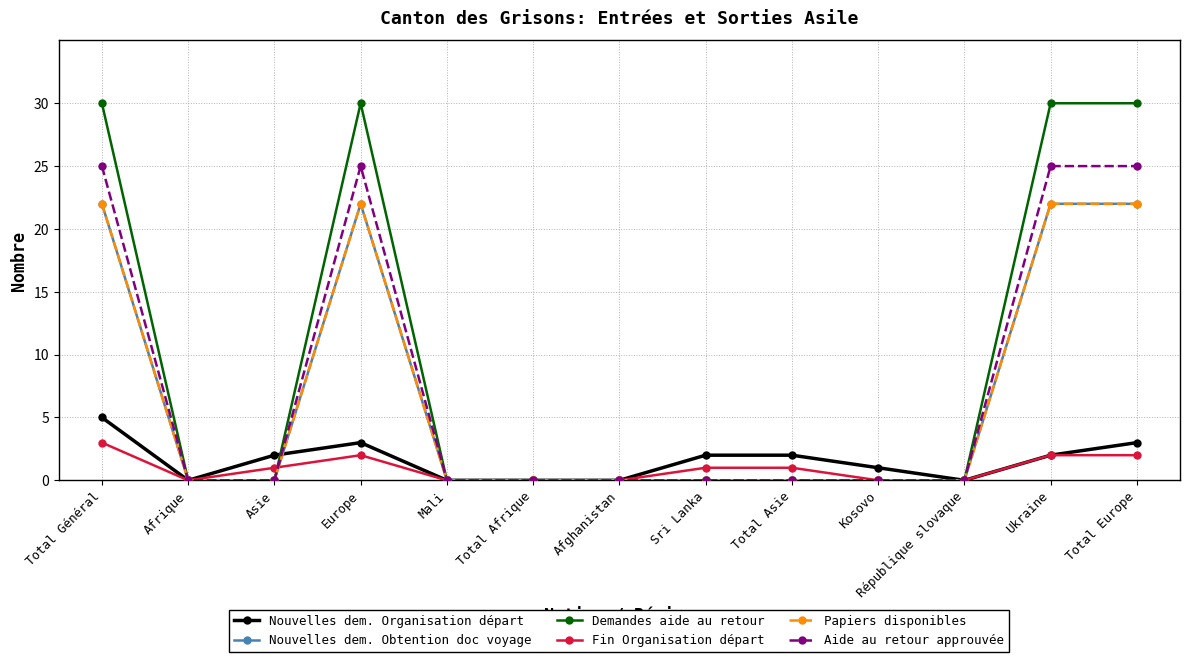

Is this an area chart (filled region under the line)?

No